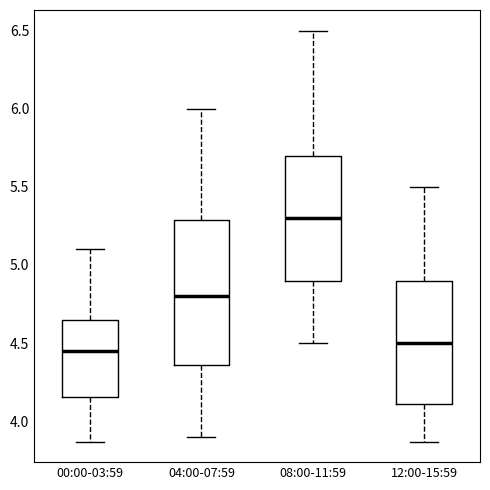

Which box is the tallest, from its lower edge to its upper edge?

04:00-07:59